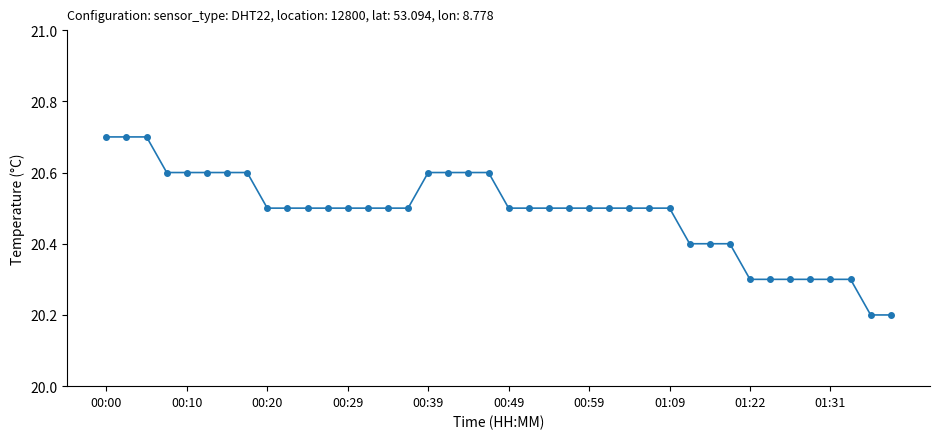

What is the smallest value displayed?

20.2